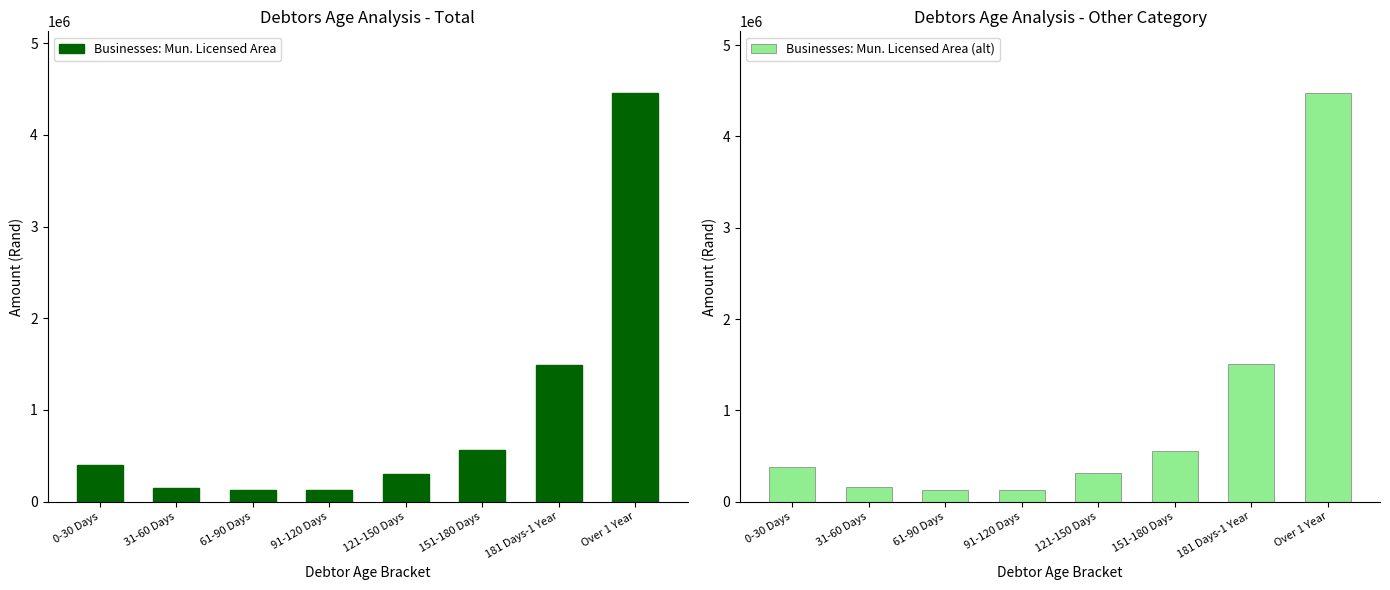

What is the value of the Businesses: Mun. Licensed Area bar at the 2nd from the left?

146472